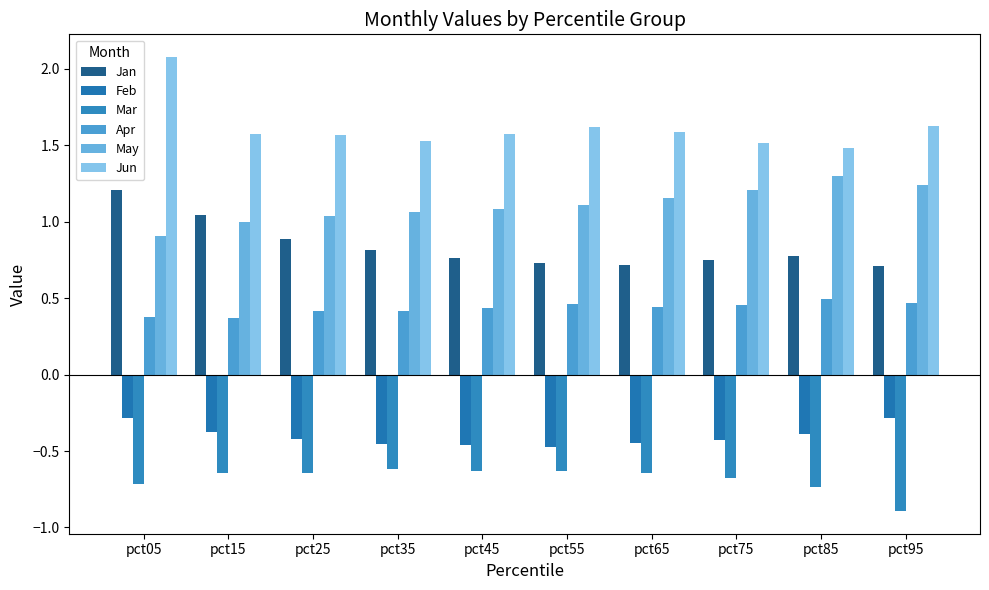

At which category is the sum across all series the highest?

pct05